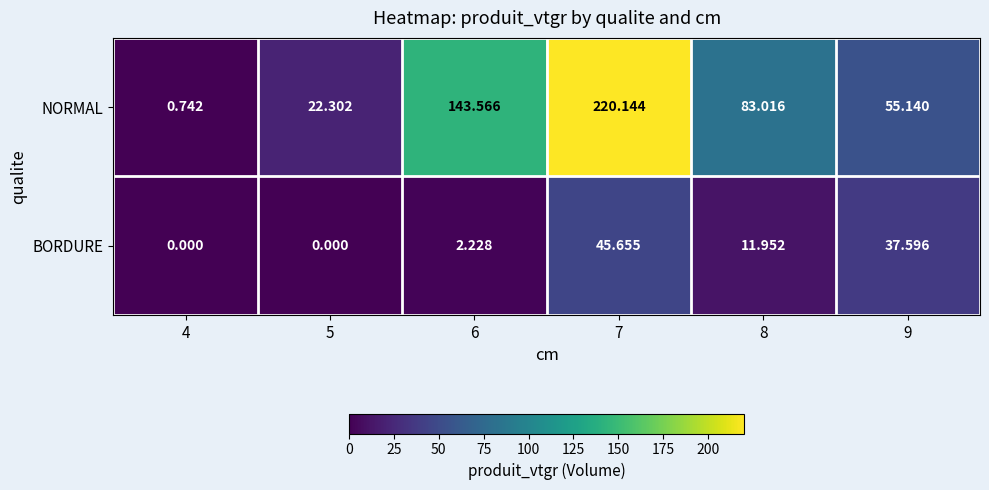

List the series in order of their overall mean, lowest first.

BORDURE, NORMAL